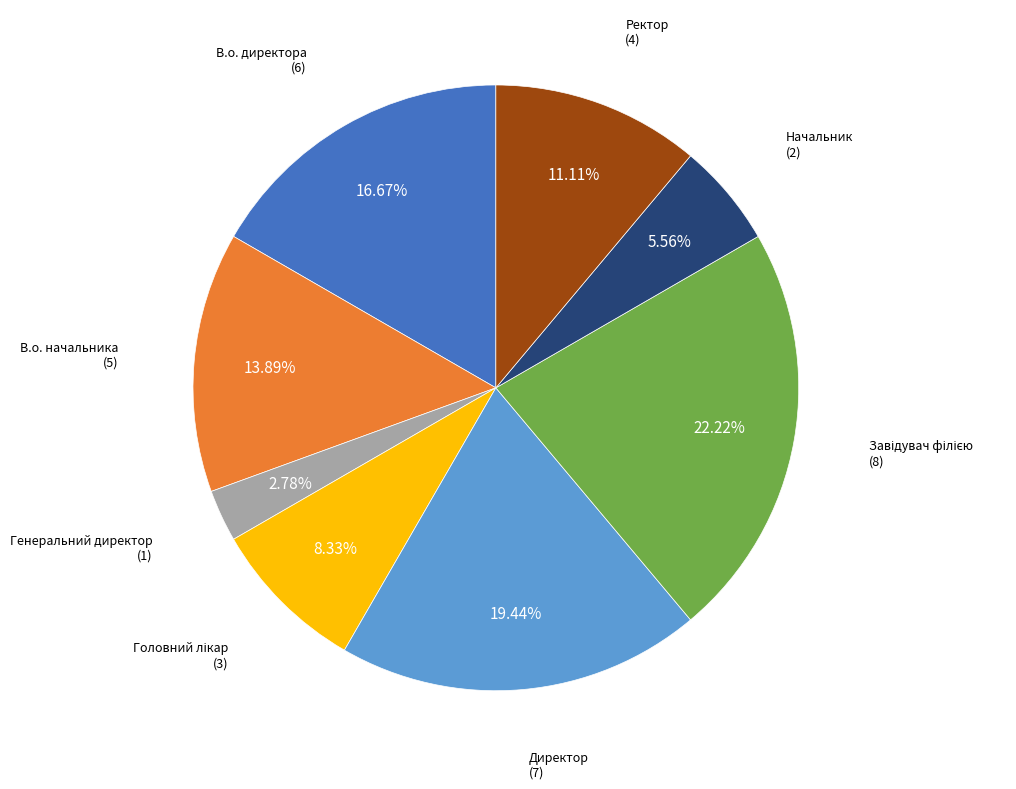

Is it true that Директор is 11% of the pie?

False